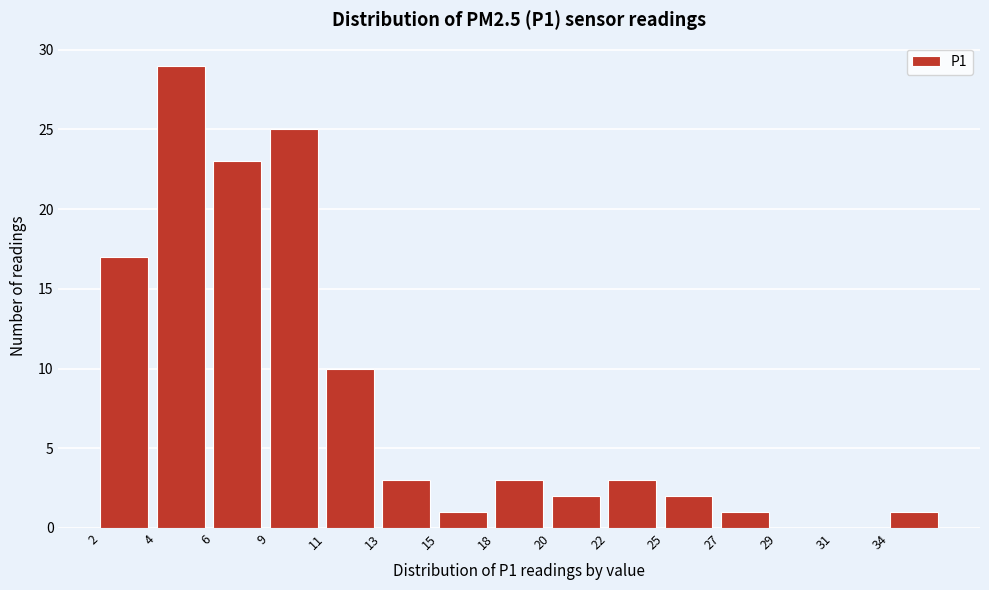

Reading left to right, transcribe all the data shown in this chart.

2=17	4=29	6=23	9=25	11=10	13=3	15=1	18=3	20=2	22=3	25=2	27=1	29=0	31=0	34=1